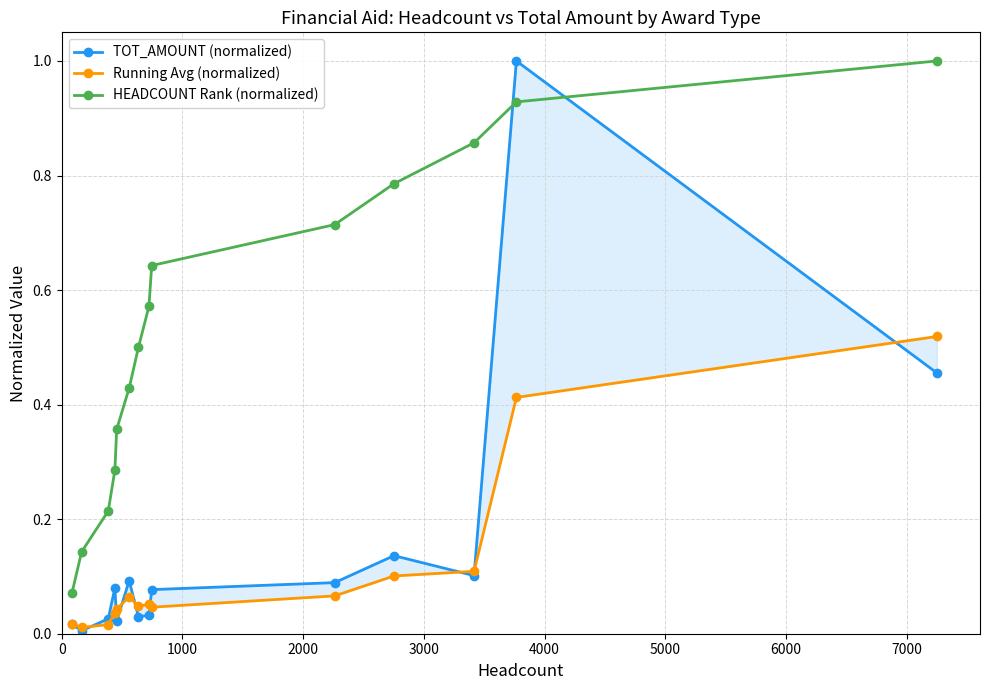

What is the value of the HEADCOUNT Rank (normalized) point at the 14th from the left?

1.0